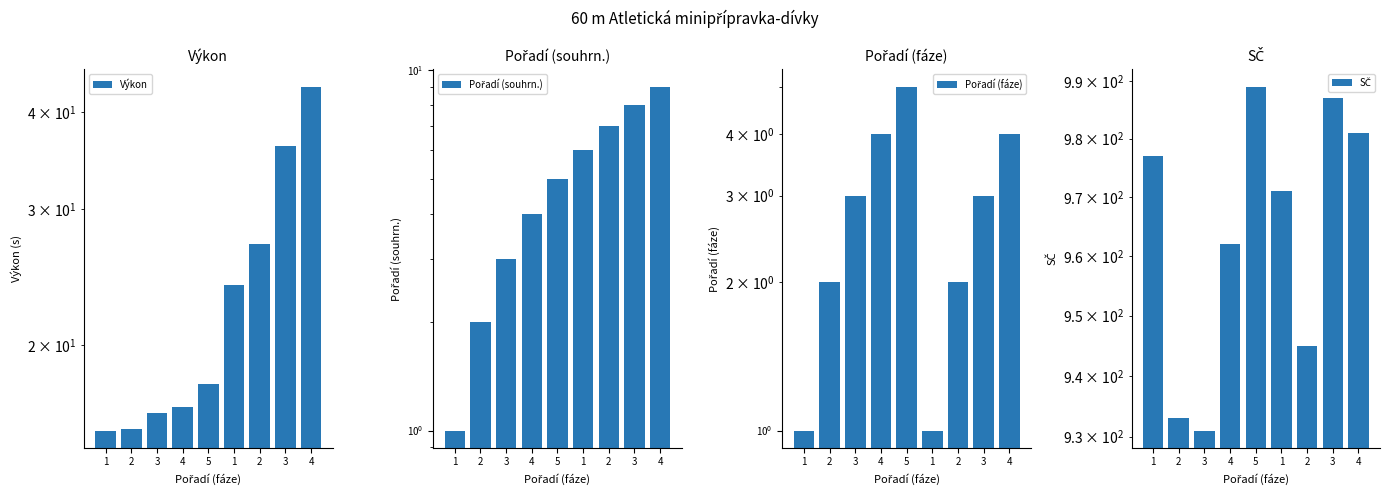

Rank the series at 2 from highest to lowest value.

SČ, Výkon, Pořadí (souhrn.), Pořadí (fáze)